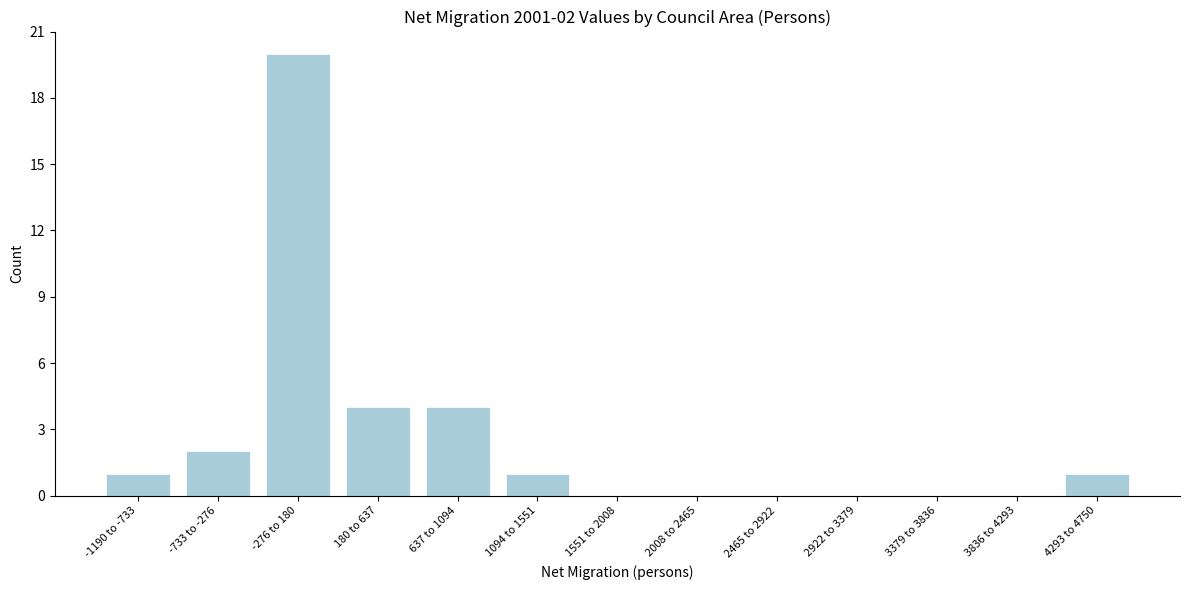

Reading right to left, transcribe all the data shown in this chart.

4293 to 4750=1	3836 to 4293=0	3379 to 3836=0	2922 to 3379=0	2465 to 2922=0	2008 to 2465=0	1551 to 2008=0	1094 to 1551=1	637 to 1094=4	180 to 637=4	-276 to 180=20	-733 to -276=2	-1190 to -733=1